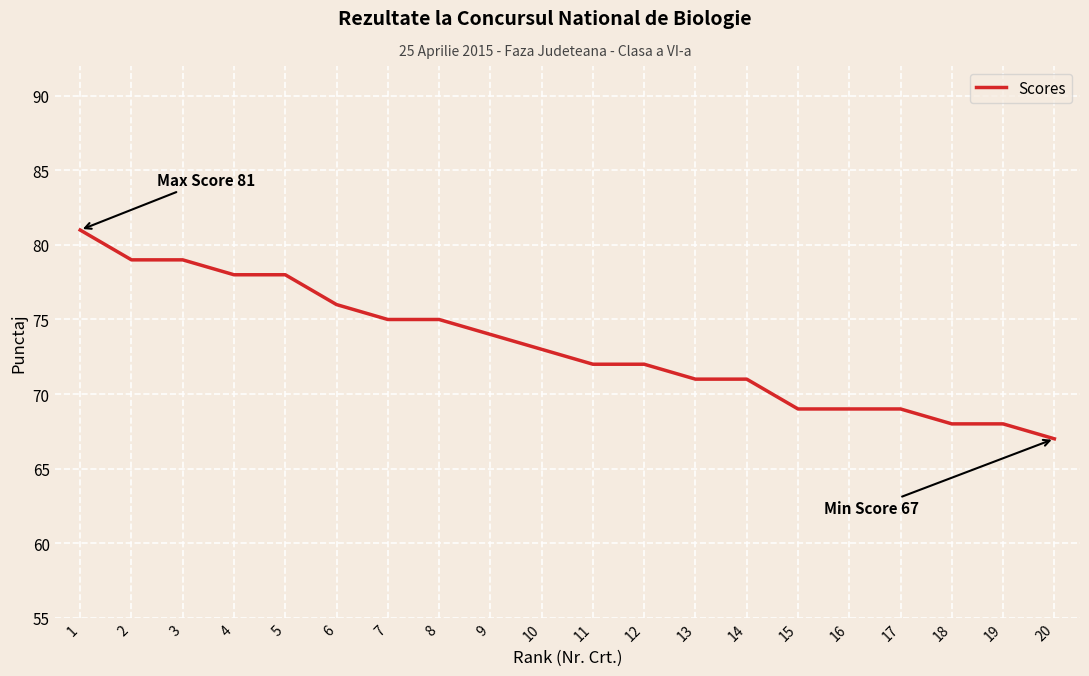

What value does the data have at 2, to the nearest 10?

80